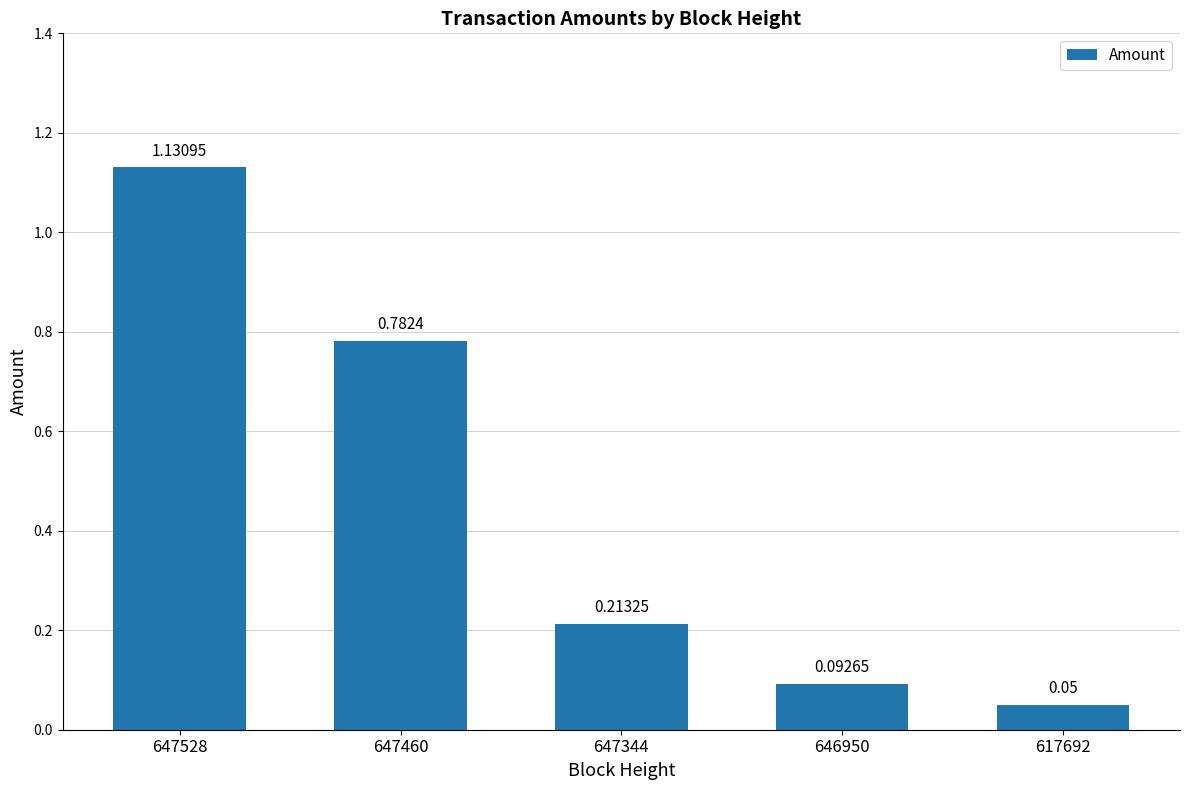

What is the change in value from 647460 to 647344?

-0.6